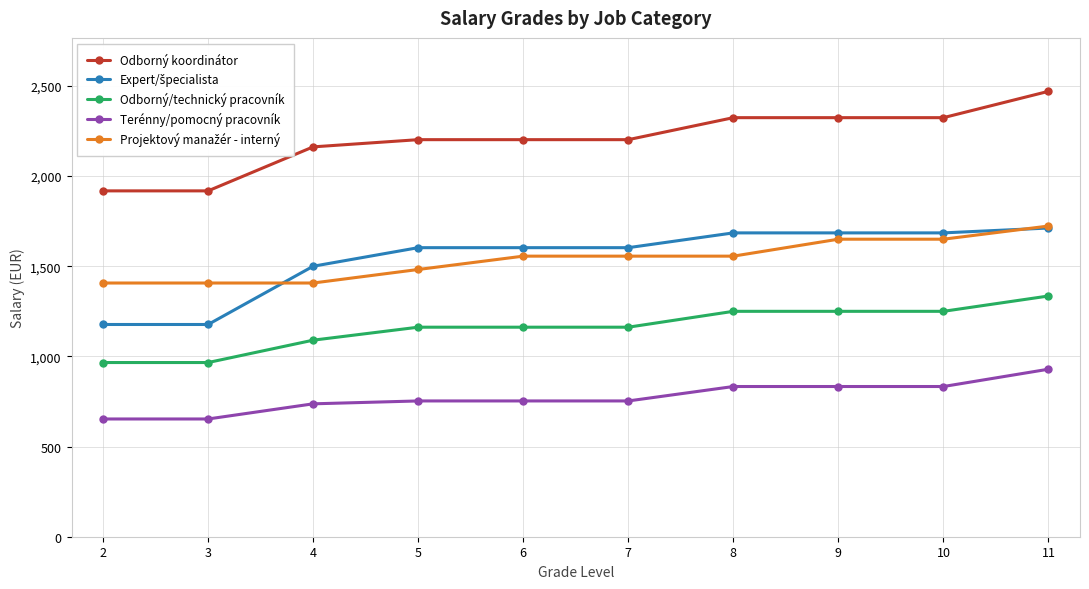

True or false: Odborný koordinátor and Terénny/pomocný pracovník cross at least once.

False